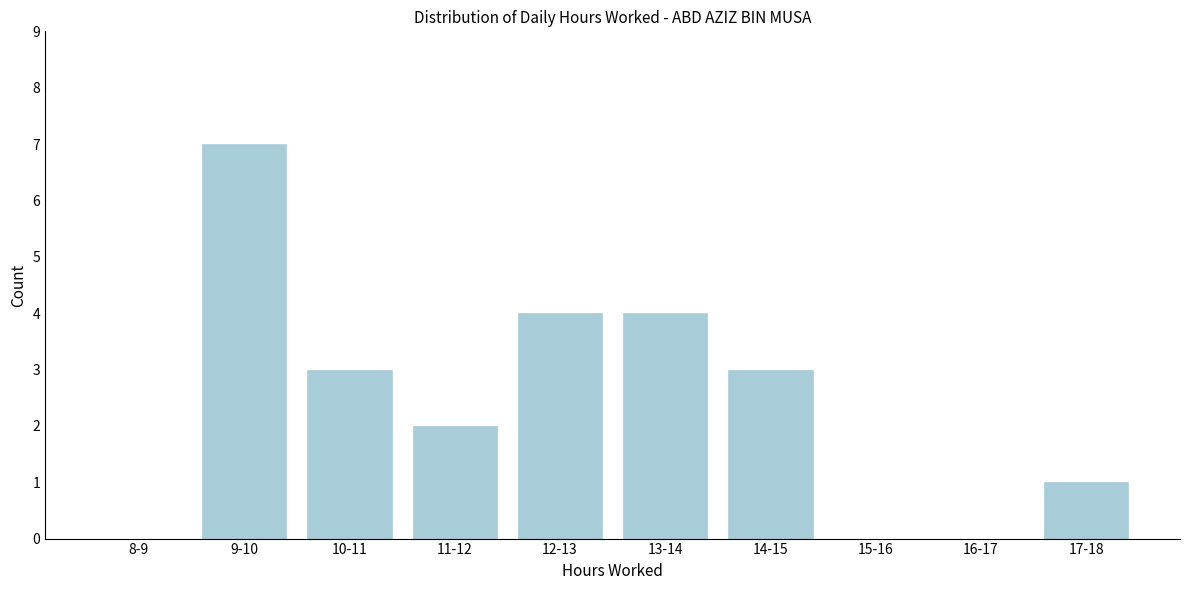

Reading left to right, what are all the values shown in this chart?

8-9=0	9-10=7	10-11=3	11-12=2	12-13=4	13-14=4	14-15=3	15-16=0	16-17=0	17-18=1